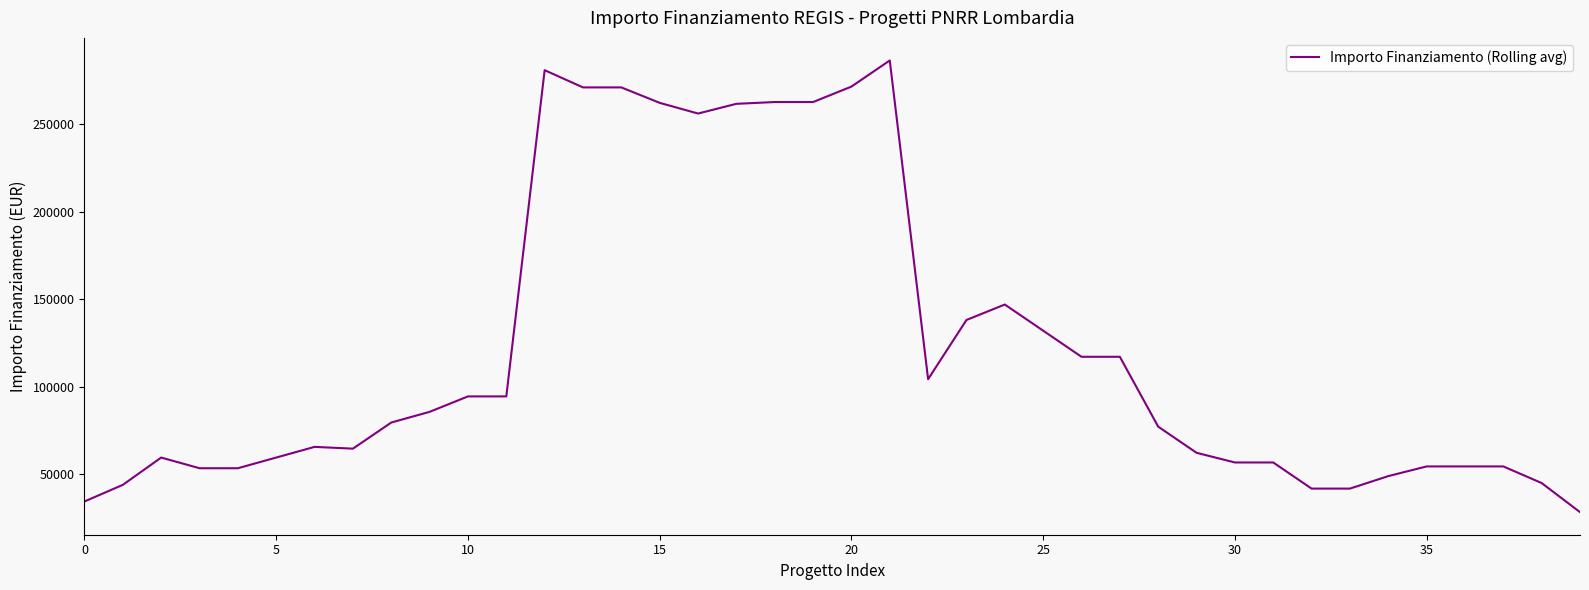

What is the maximum value shown in the chart?

286270.4